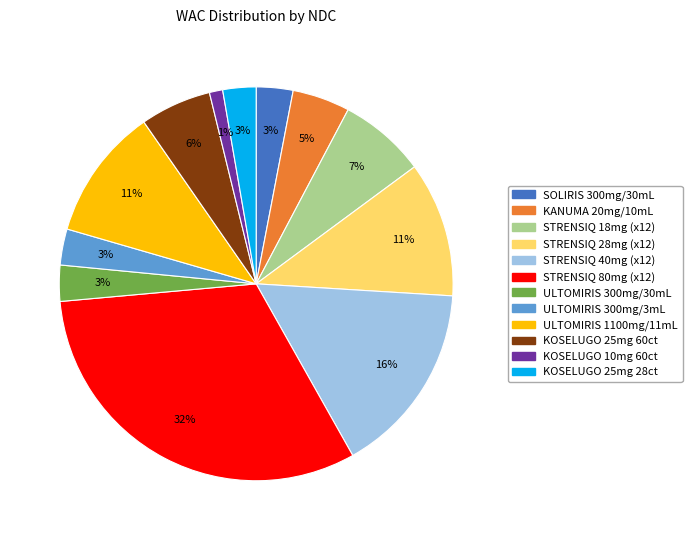

Does any single category account for the majority?

No